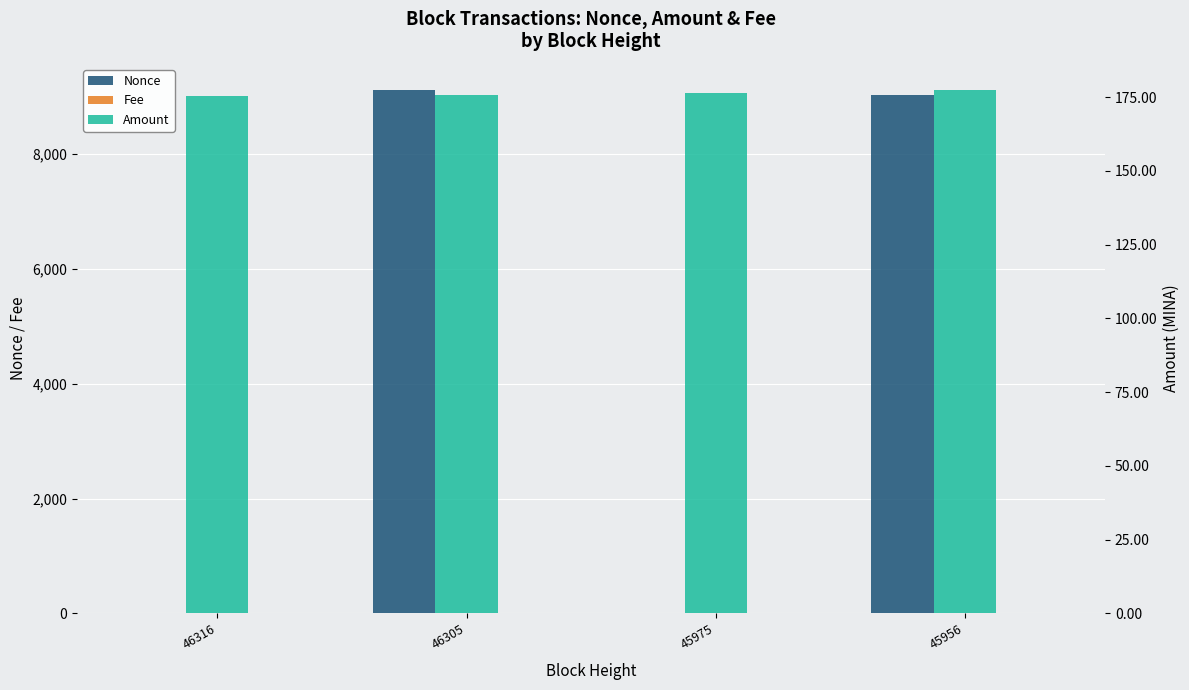

What is the value of the Amount bar at the 4th from the left?

177.4